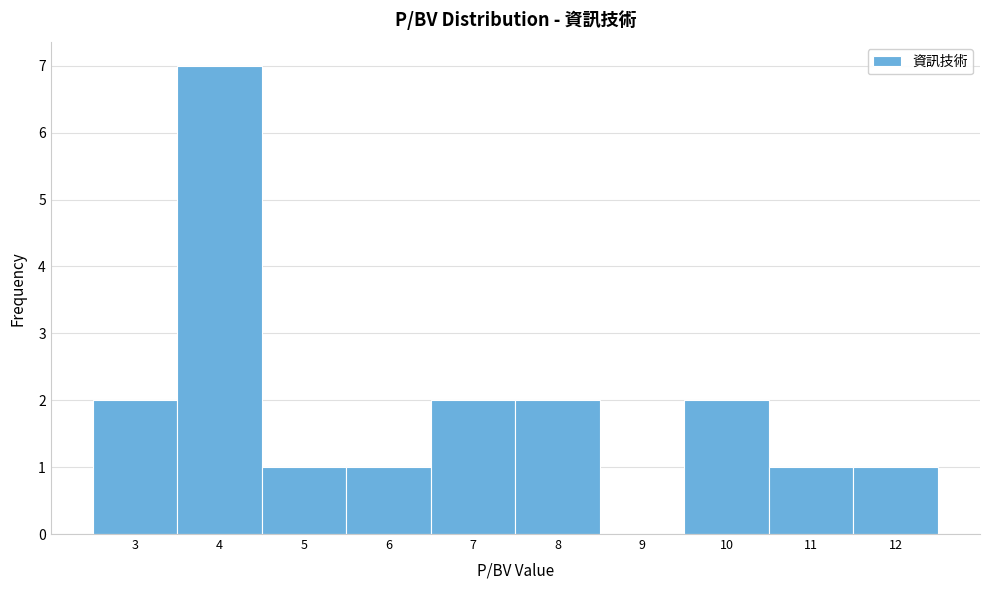

Reading right to left, what are all the values shown in this chart?

12=1	11=1	10=2	9=0	8=2	7=2	6=1	5=1	4=7	3=2